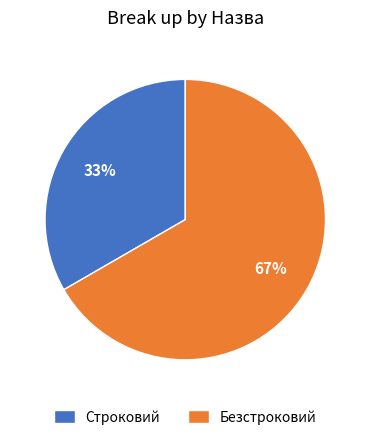

To the nearest percent, what is the combined percentage of Строковий and Безстроковий?

100%